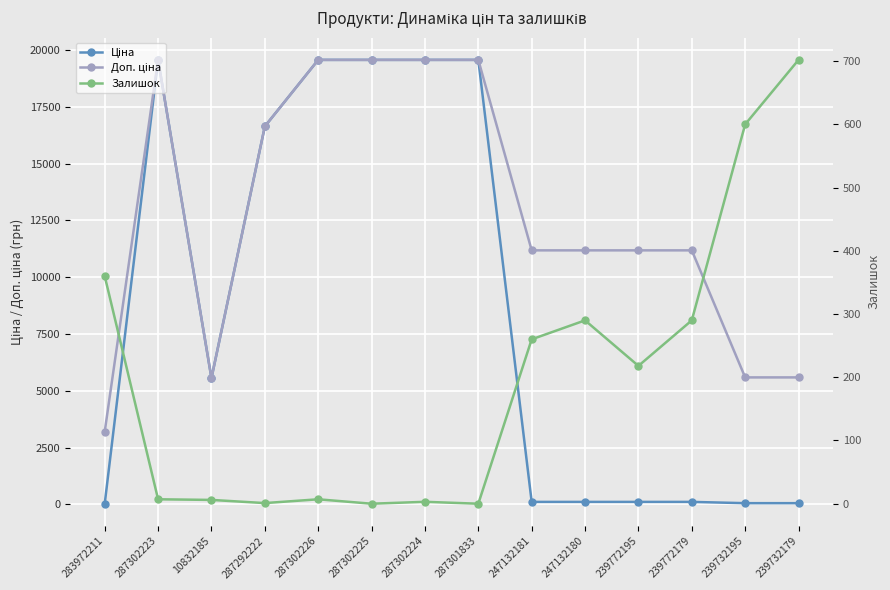

Reading left to right, what are all the values shown in this chart?

Ціна: 32.0	19564.9	5560.3	16636.8	19564.9	19564.9	19564.9	19564.9	111.8	111.8	111.8	111.8	55.9	55.9
Доп. ціна: 3205.0	19564.9	5560.3	16636.8	19564.9	19564.9	19564.9	19564.9	11182.0	11182.0	11182.0	11182.0	5591.0	5591.0
Залишок: 360.0	7.0	6.0	1.0	7.0	0.0	3.0	0.0	260.0	290.0	218.0	290.0	600.0	702.0